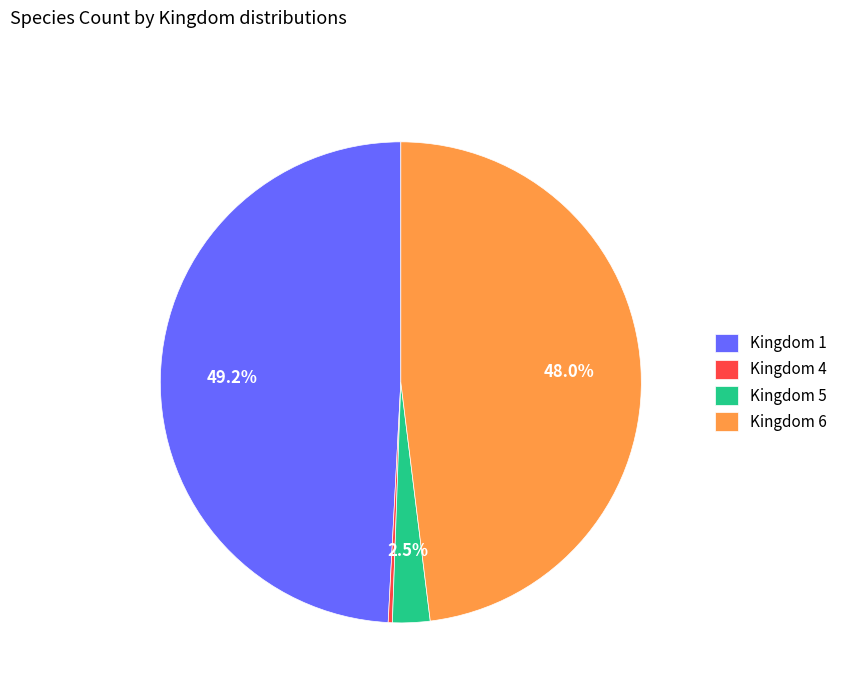

Does Kingdom 4 represent more than half of the total?

No